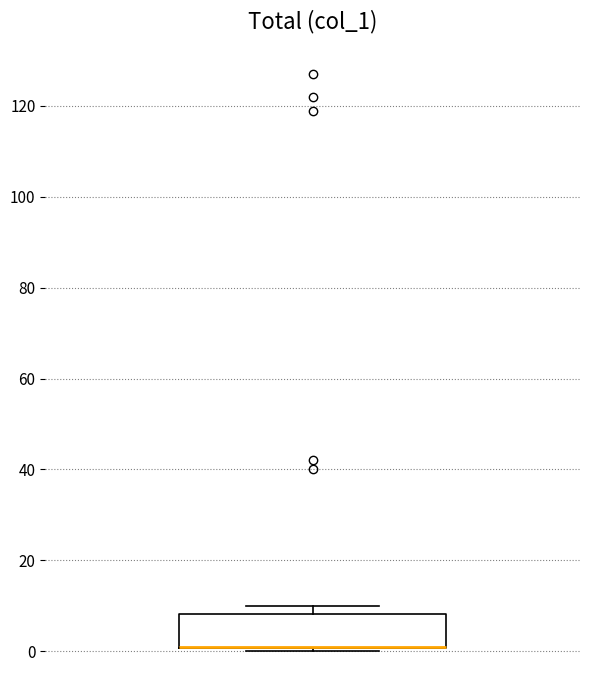

Where is the lower edge of the box on the y-axis? The values are not printed on the chart, so give them approximately, as read against the axis.

0